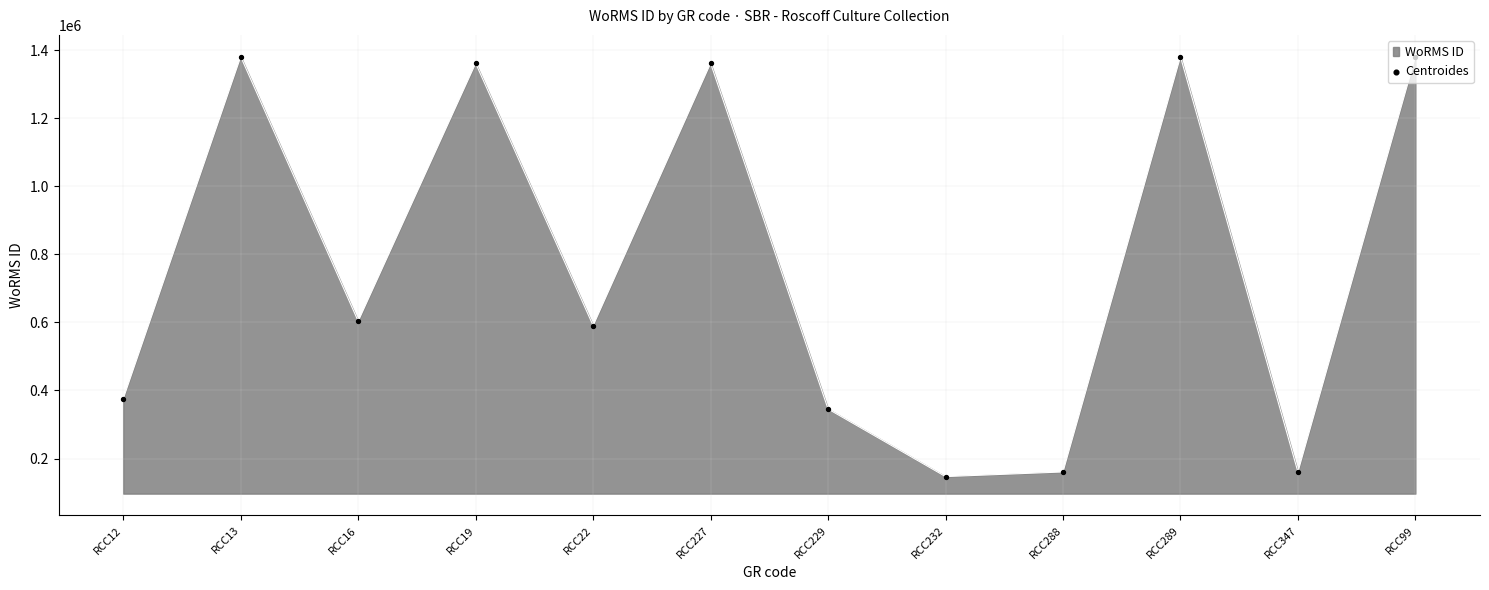

What is the ratio of the value at RCC13 to the value at RCC229?

4.0